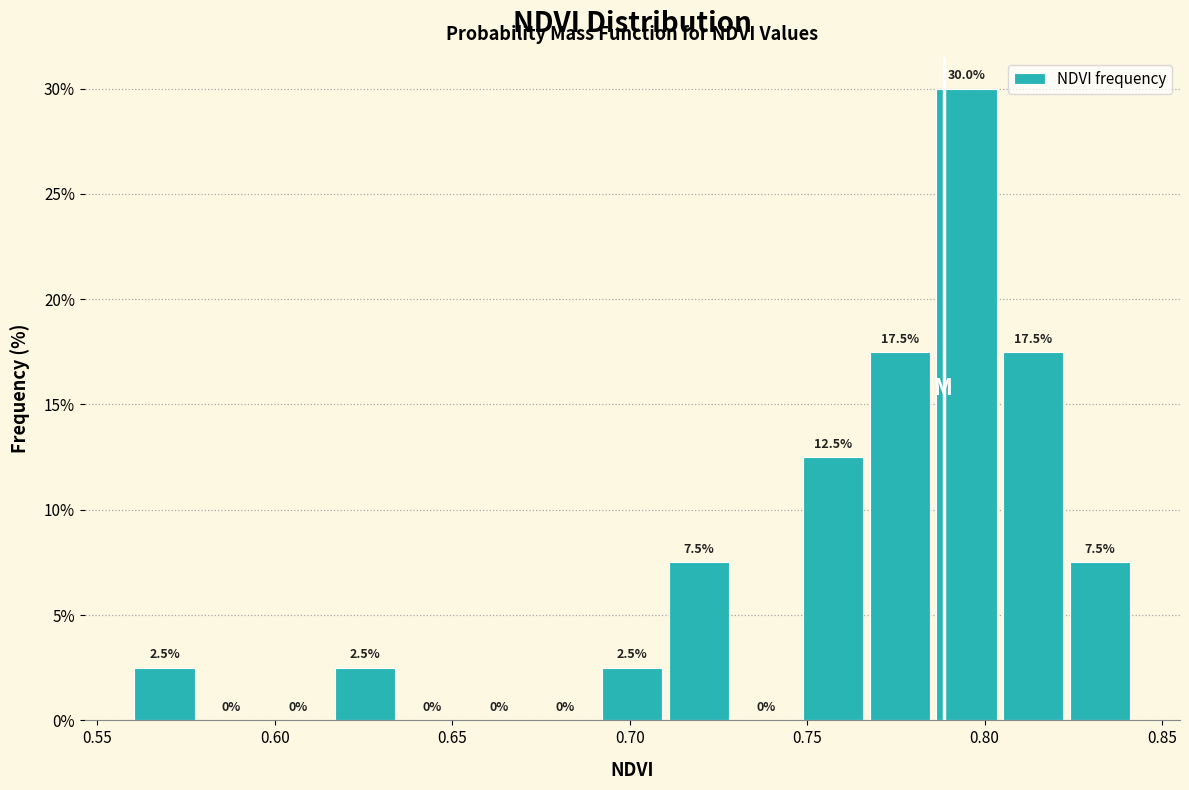

Around what value on the x-axis is the tallest bar? Give the approximate position of its centre, as read against the axis.

0.795